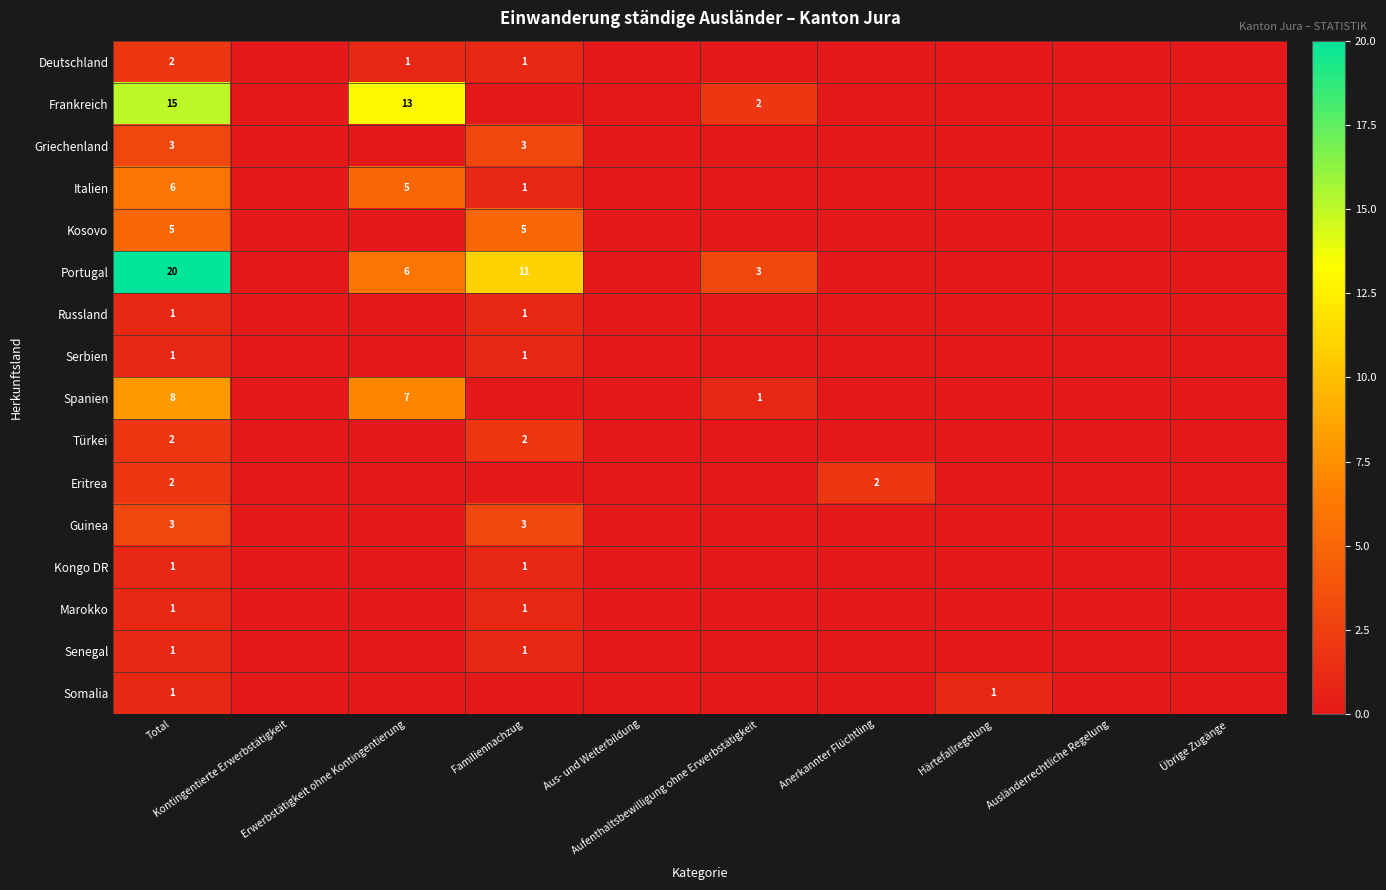

What is the difference between the second highest and minimum values in the Senegal series?

1